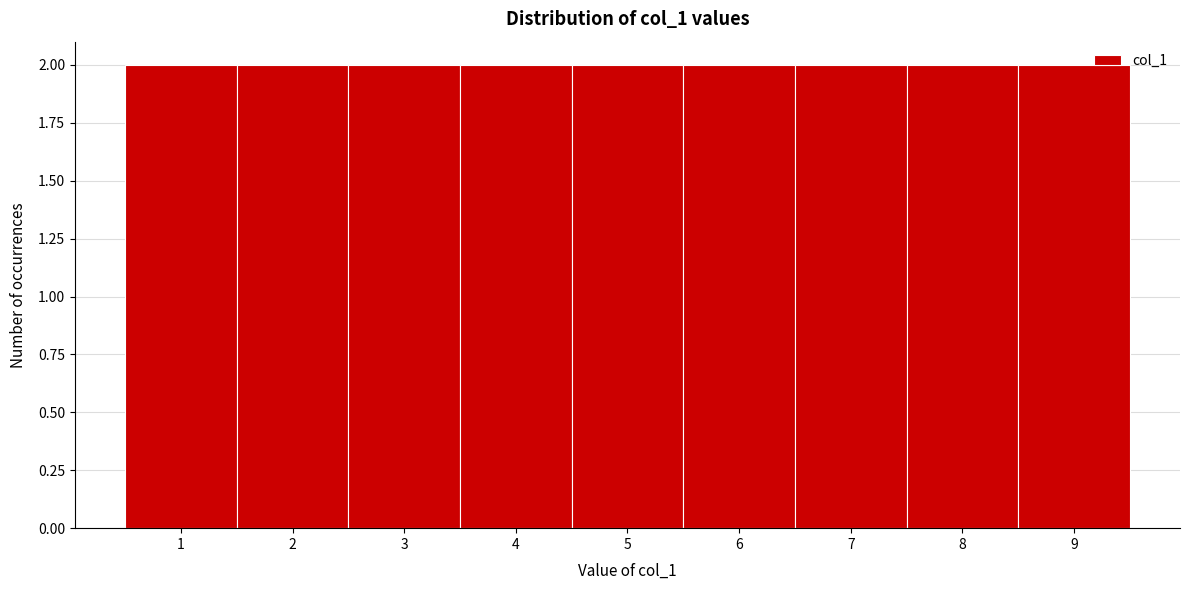

How tall is the bar that spans 4.5 to 5.5 on the x-axis? The values are not printed on the chart, so give them approximately, as read against the axis.

2